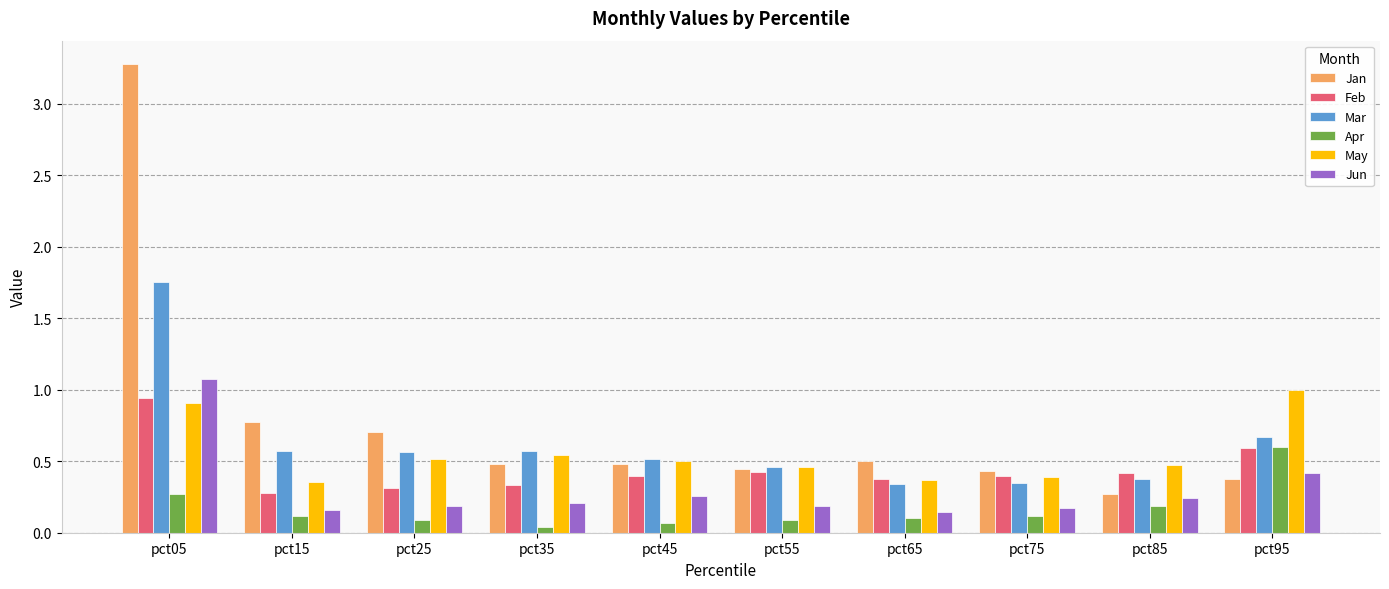

Which series has the widest spread of values?

Jan